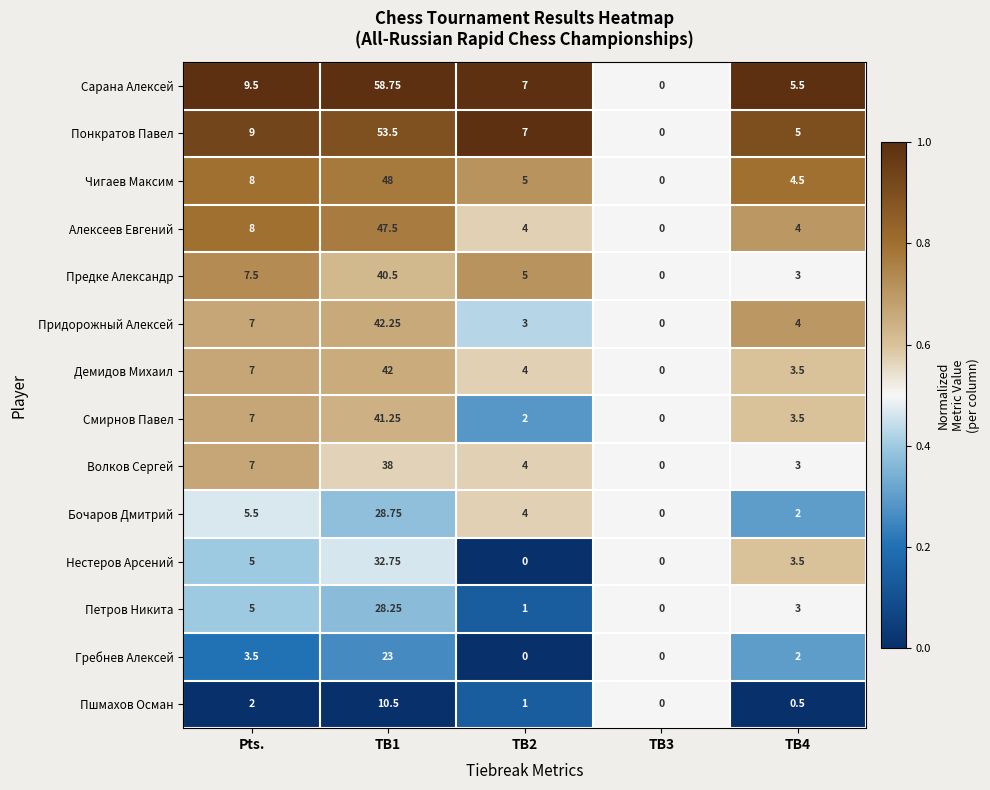

How many data points does each series have?

5